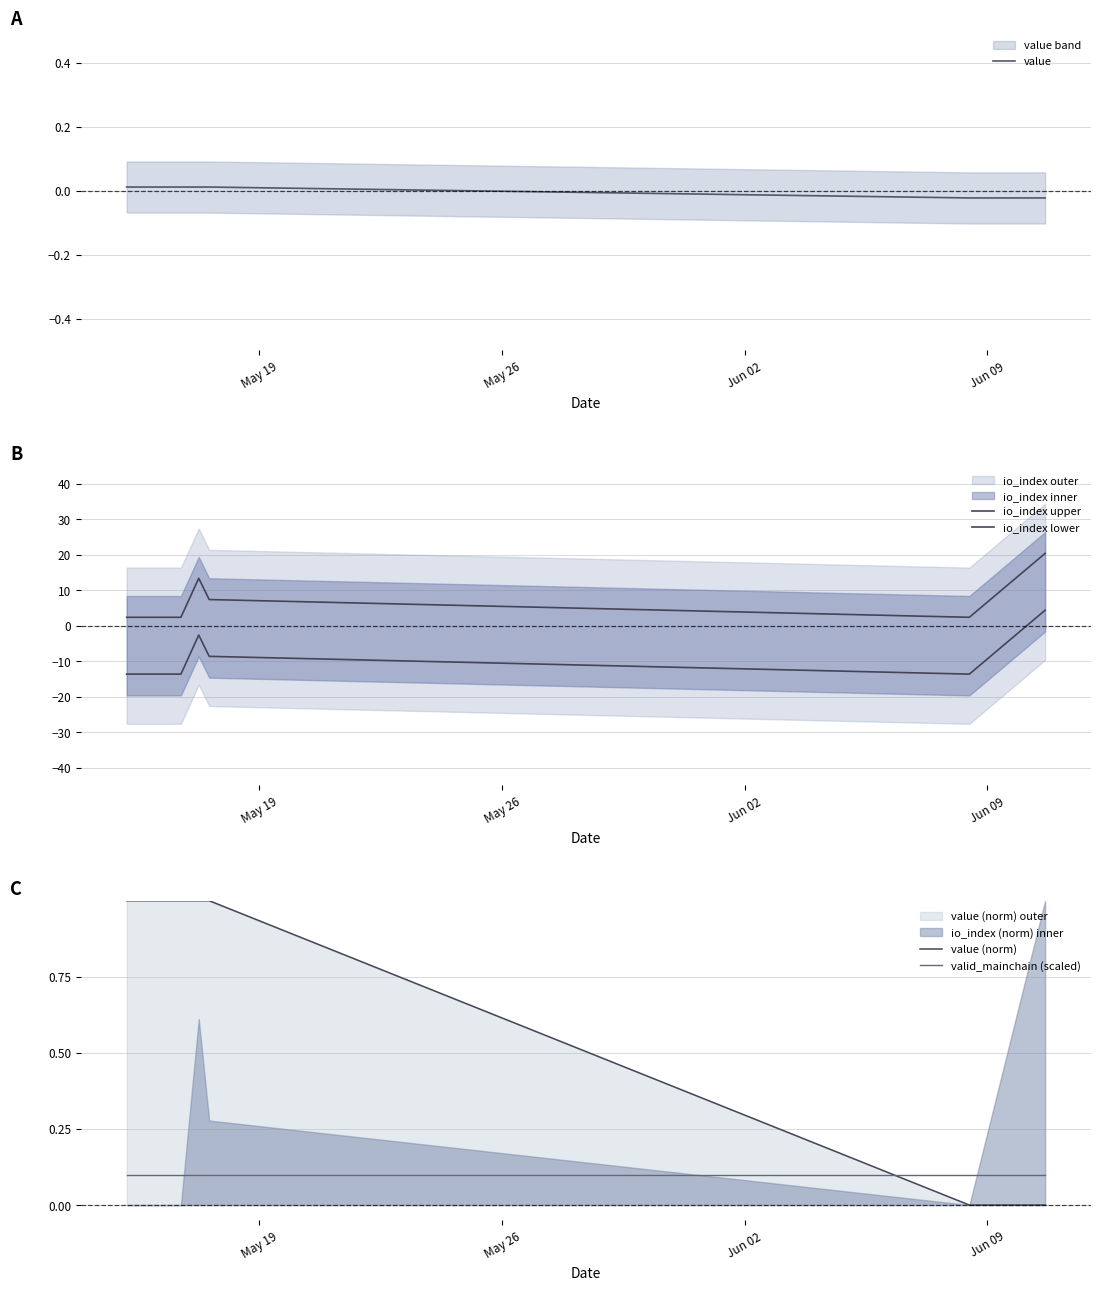

Reading left to right, list all the values displayed in this chart.

value: 0.0	0.0	0.0	0.0	-0.0	-0.0
io_index upper: 2.3	2.3	13.3	7.3	2.3	20.3
io_index lower: -13.7	-13.7	-2.7	-8.7	-13.7	4.3
value (norm): 1.0	1.0	1.0	1.0	0.0	0.0
valid_mainchain (scaled): 0.1	0.1	0.1	0.1	0.1	0.1